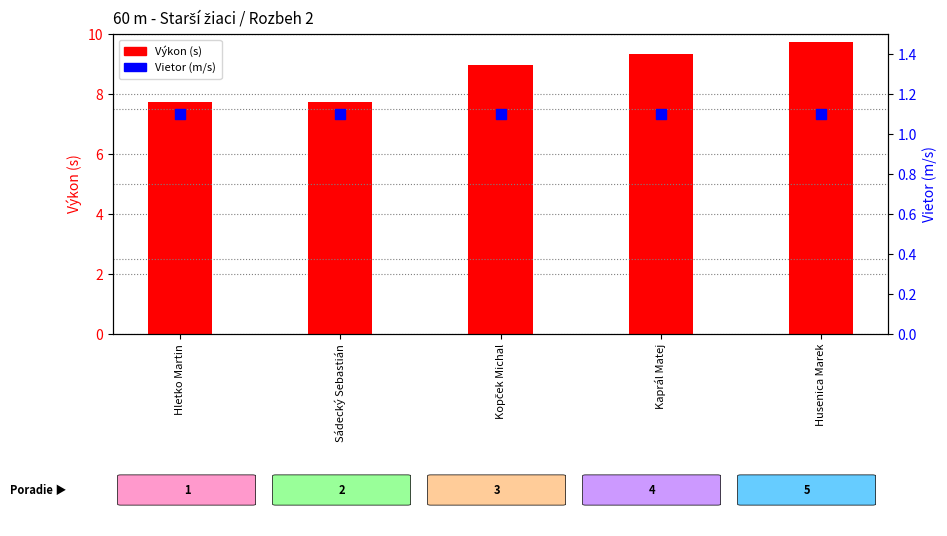

What are all the series names shown in the legend?

Výkon, Vietor